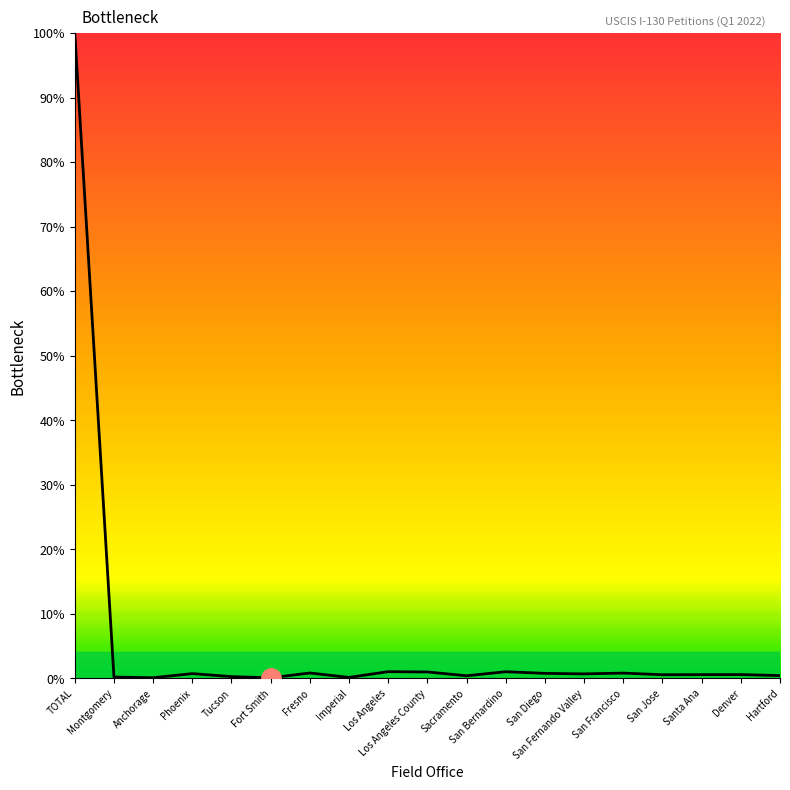

What is the average value?

5.8